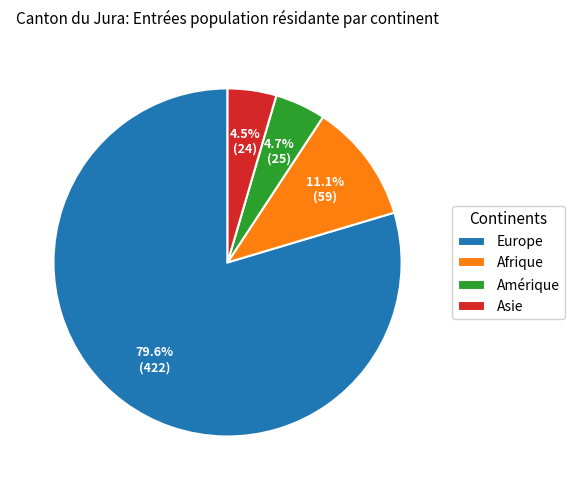

Which category has the biggest portion of the pie?

Europe